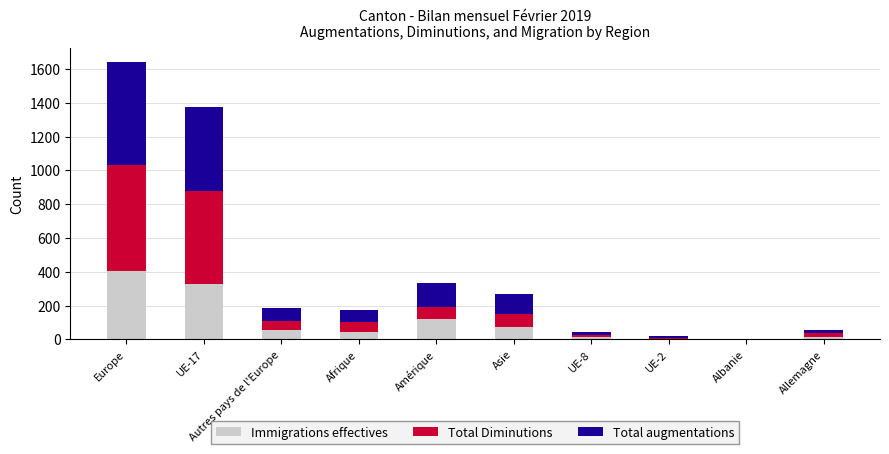

What is the maximum value for Immigrations effectives?

404